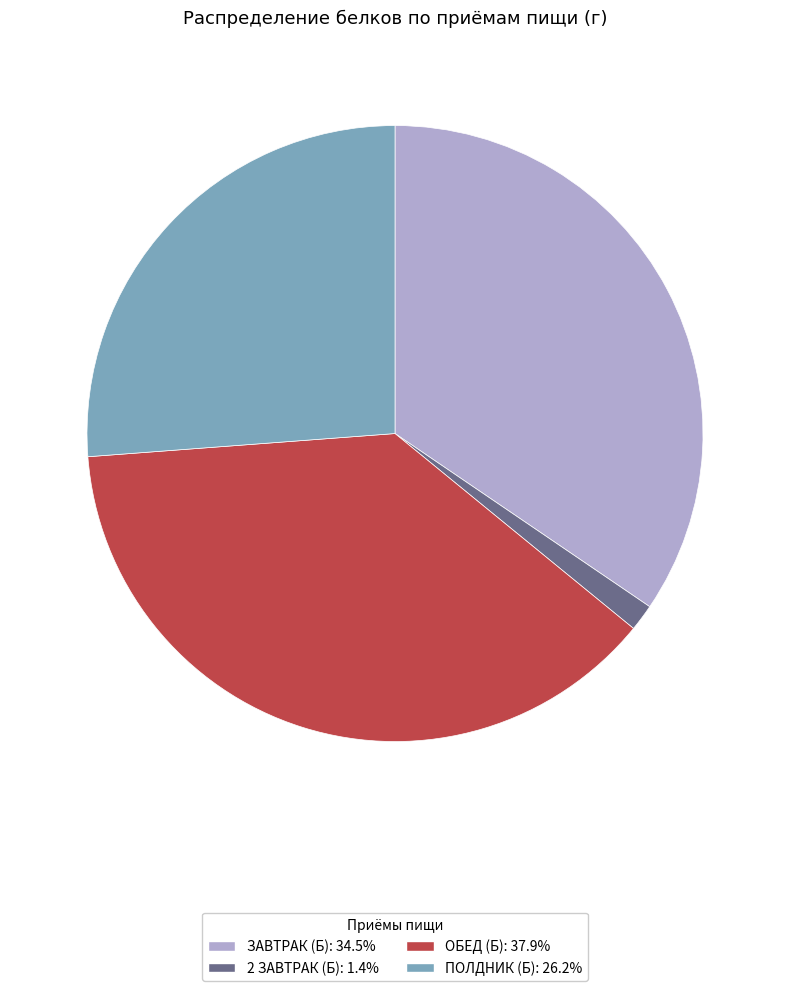

What is the largest slice in the pie chart?

ОБЕД (Б)